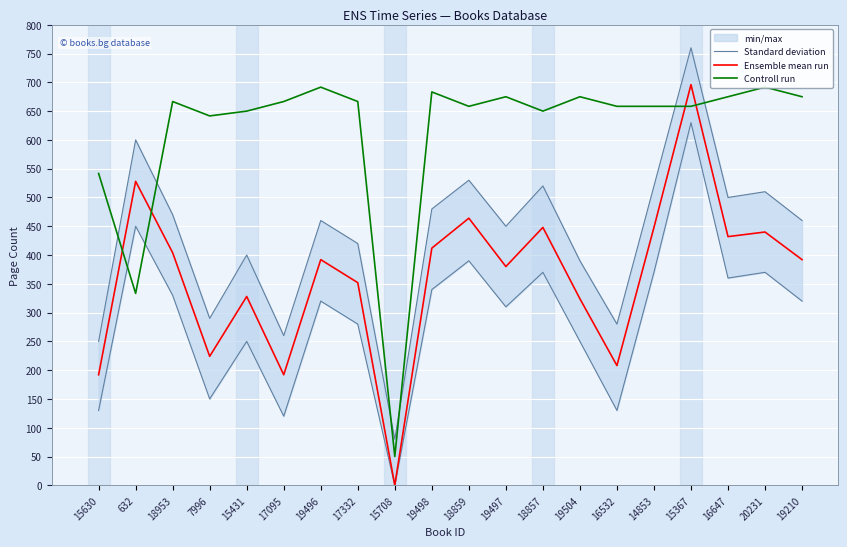

How many interior local peaks does the Standard deviation series have?

7